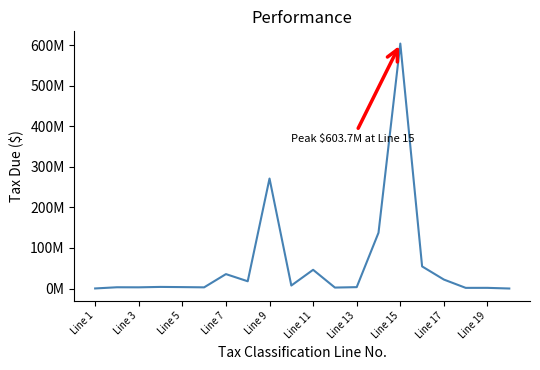

What is the value of the 8th point from the left?

17887965